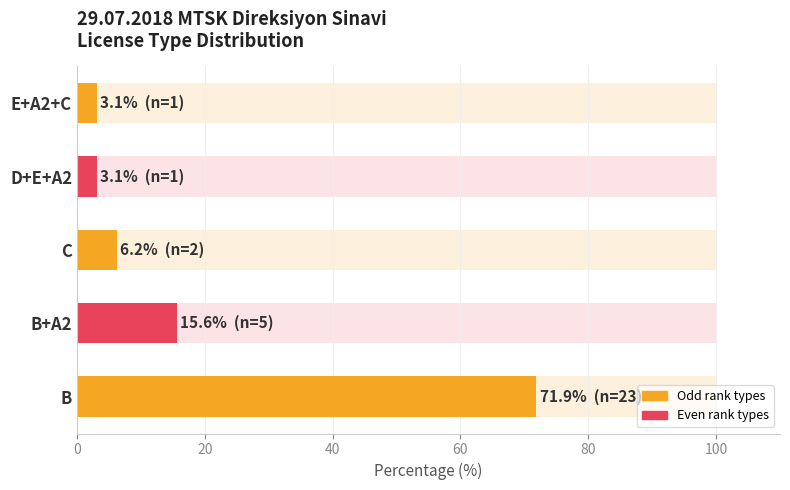

How many bars are there in total?

5